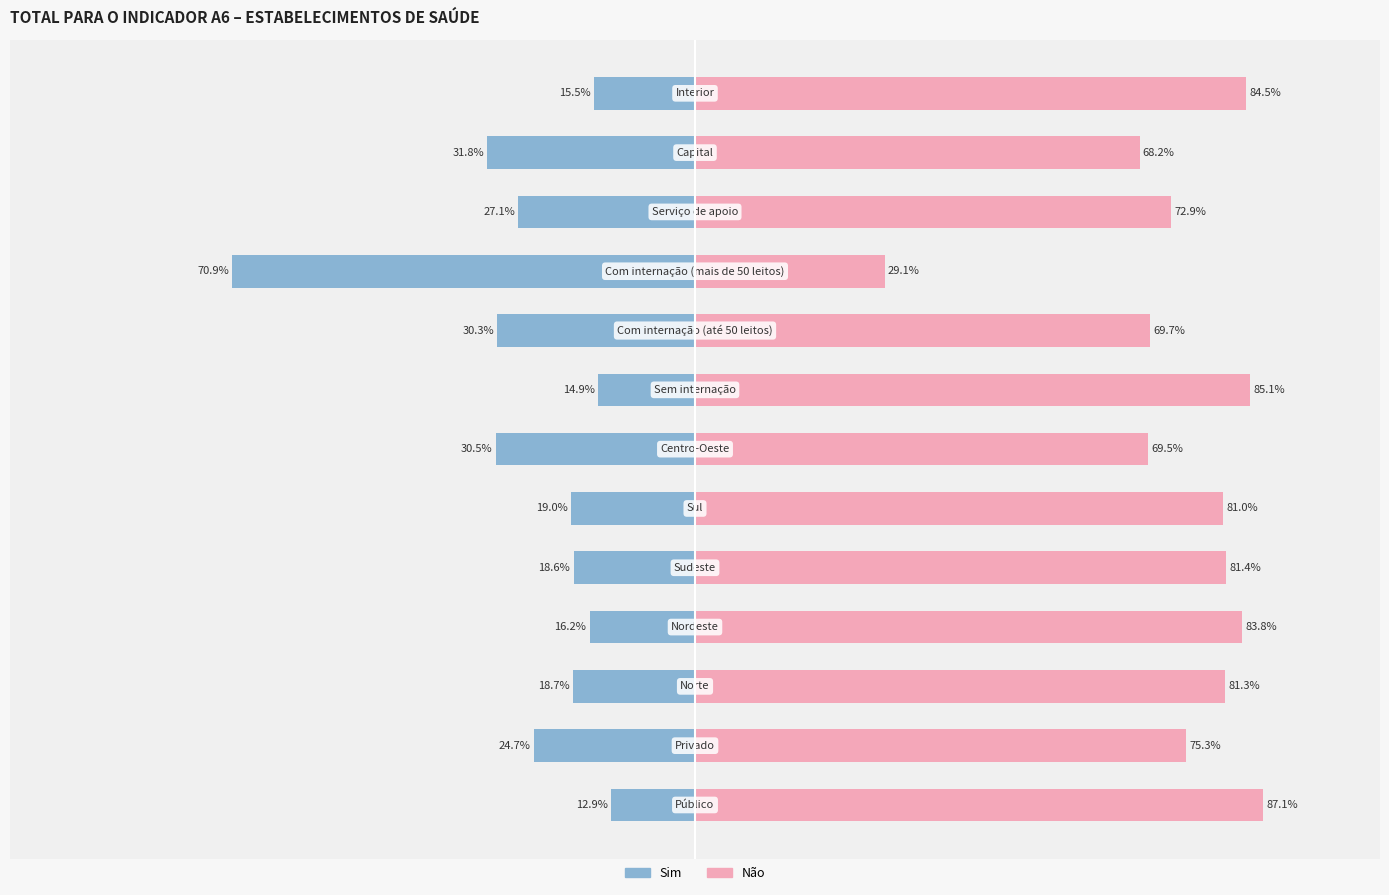

What are all the series names shown in the legend?

Sim, Não